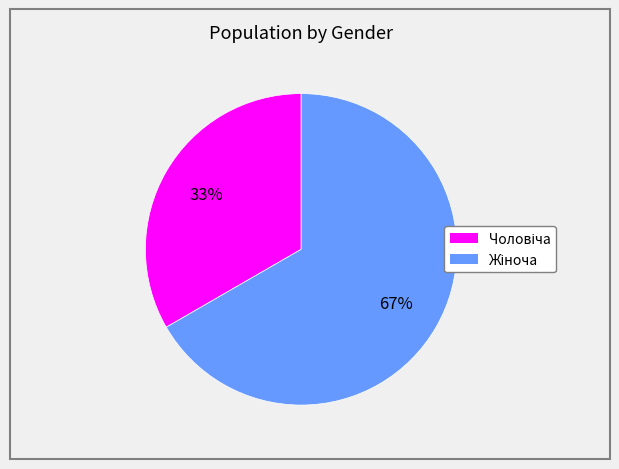

How many segments does this pie chart have?

2